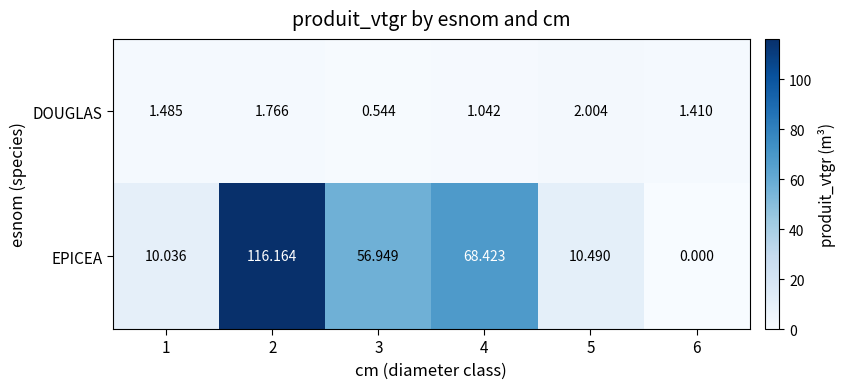

At 4, list the series in order from largest to smallest.

EPICEA, DOUGLAS